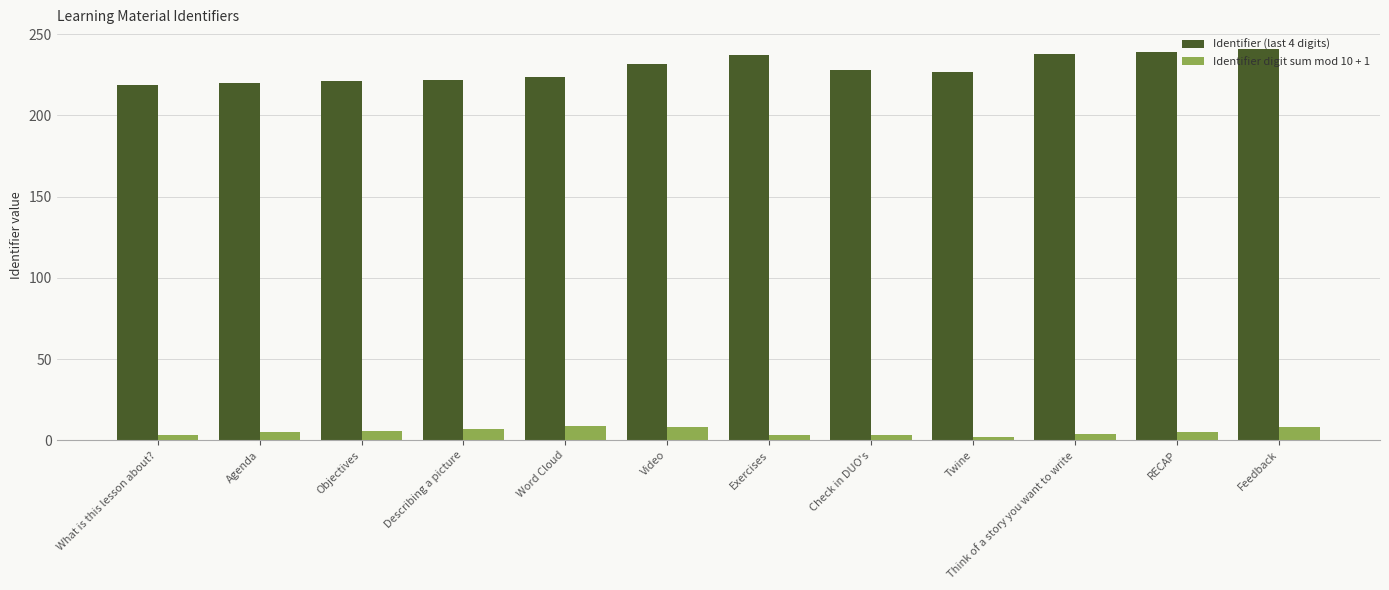

What is the sum of the Identifier (last 4 digits) values at Think of a story you want to write and Exercises?

475